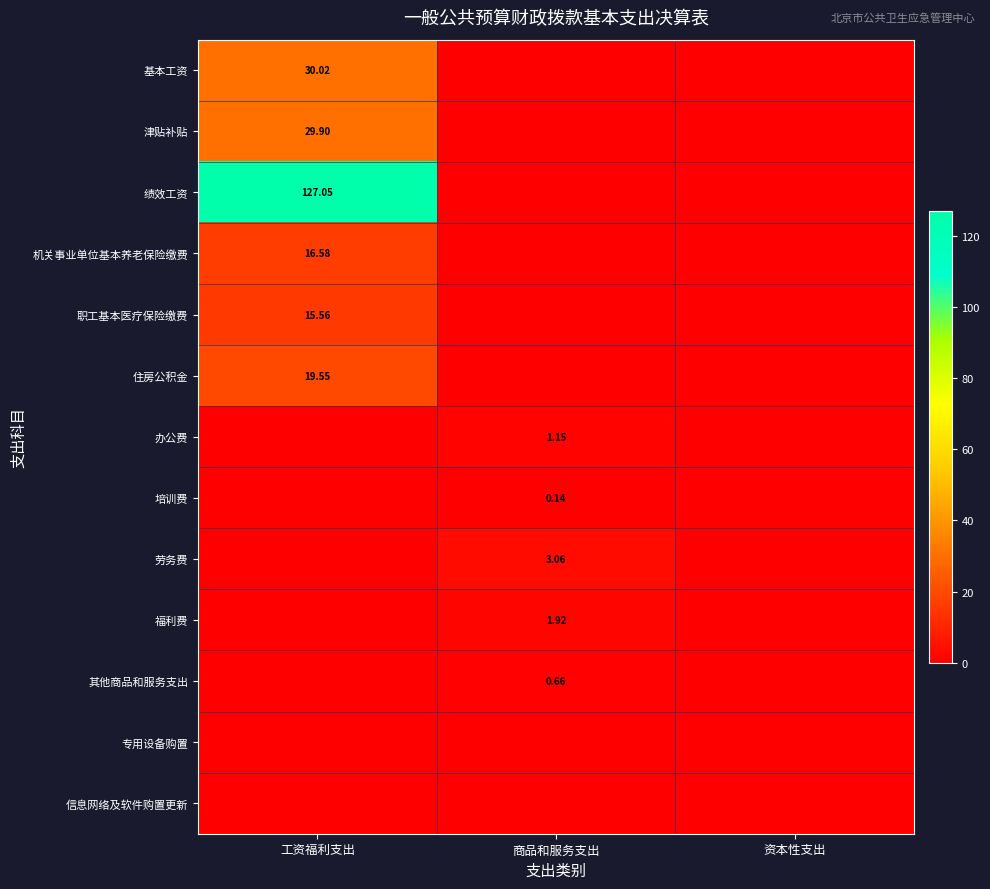

At 资本性支出, list the series in order from largest to smallest.

基本工资, 津贴补贴, 绩效工资, 机关事业单位基本养老保险缴费, 职工基本医疗保险缴费, 住房公积金, 办公费, 培训费, 劳务费, 福利费, 其他商品和服务支出, 专用设备购置, 信息网络及软件购置更新